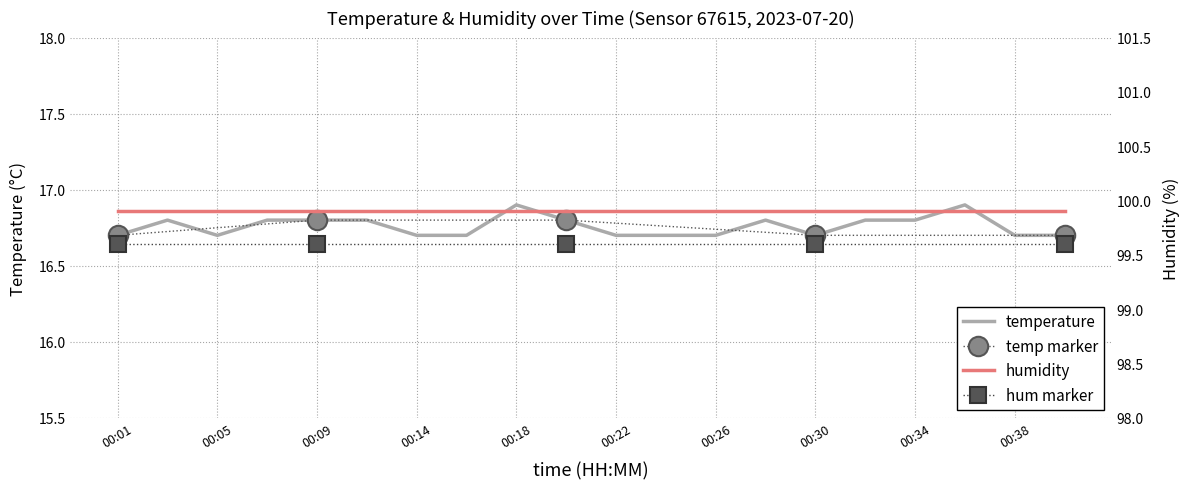

Is it true that temperature equals 27.1 at 00:26?

False